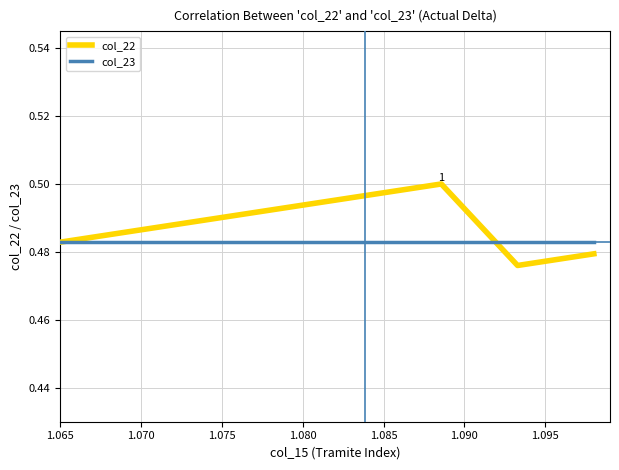

Which series has the widest spread of values?

col_22